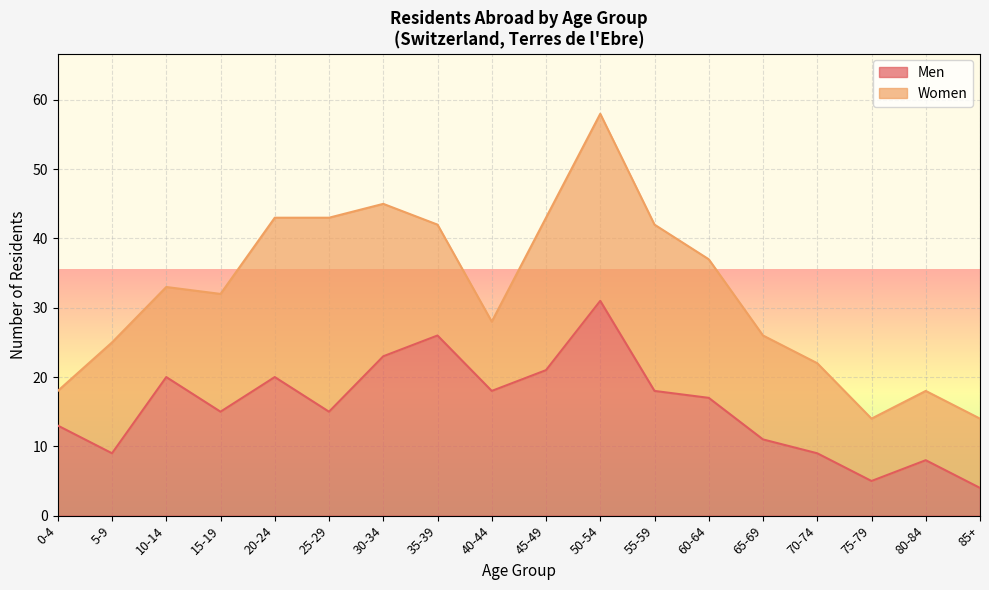

How many points are higher than both their immediate neighbors (excluding endpoints)?

5